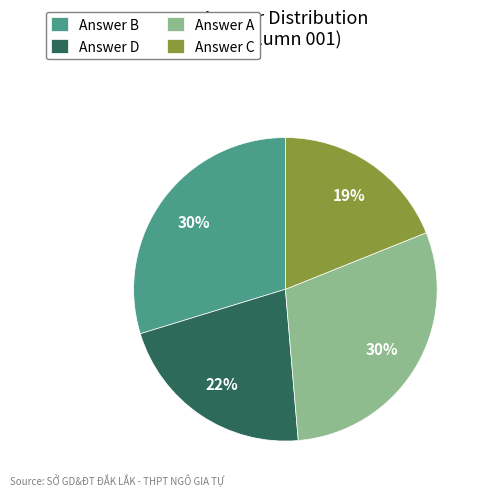

To the nearest percent, what is the combined percentage of Answer C and Answer B?

49%